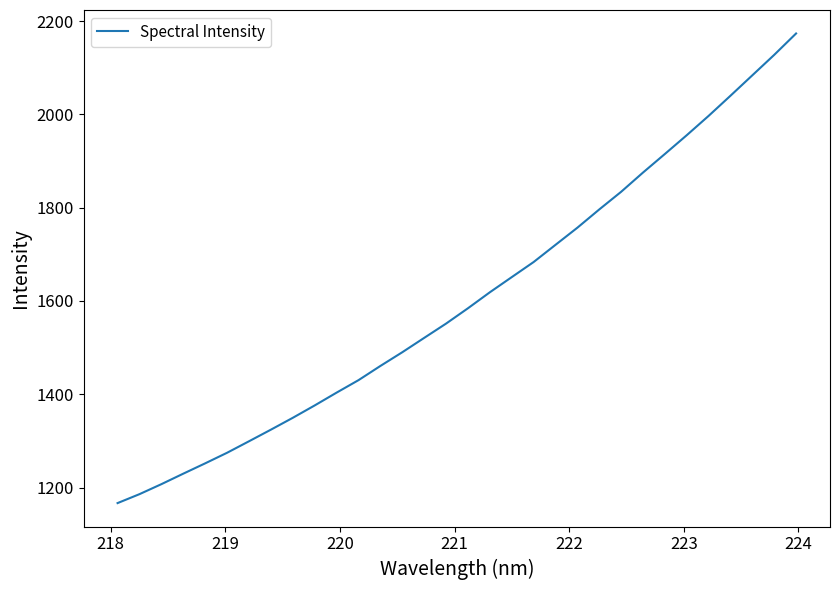

What is the difference between the maximum and minimum values?

1006.7